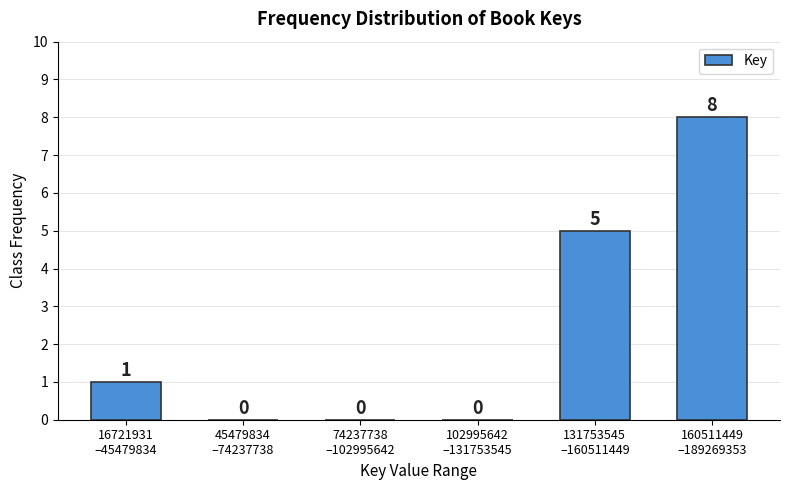

What is the maximum value shown in the chart?

8